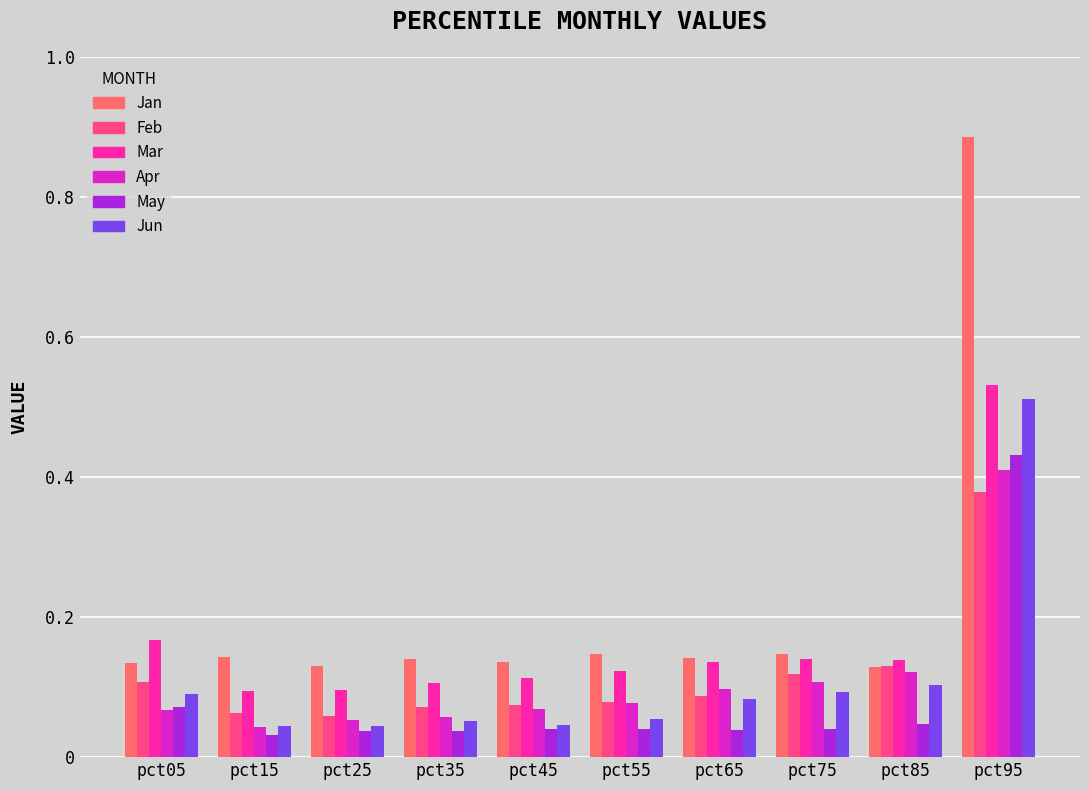

Which label corresponds to the largest value in the chart?

pct95